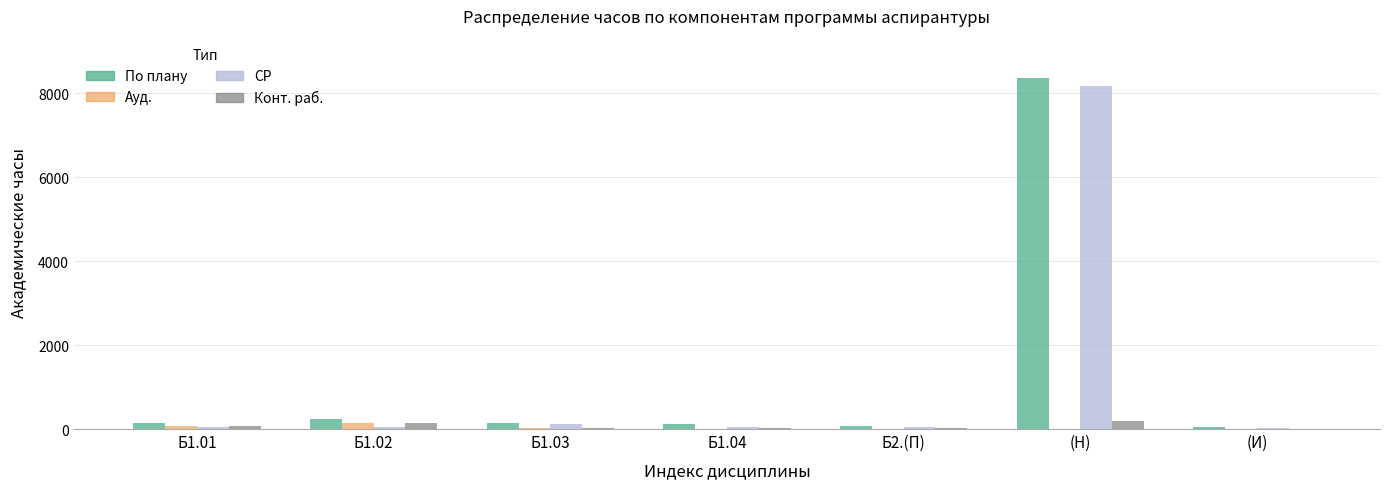

At which category is the sum across all series the highest?

(Н)